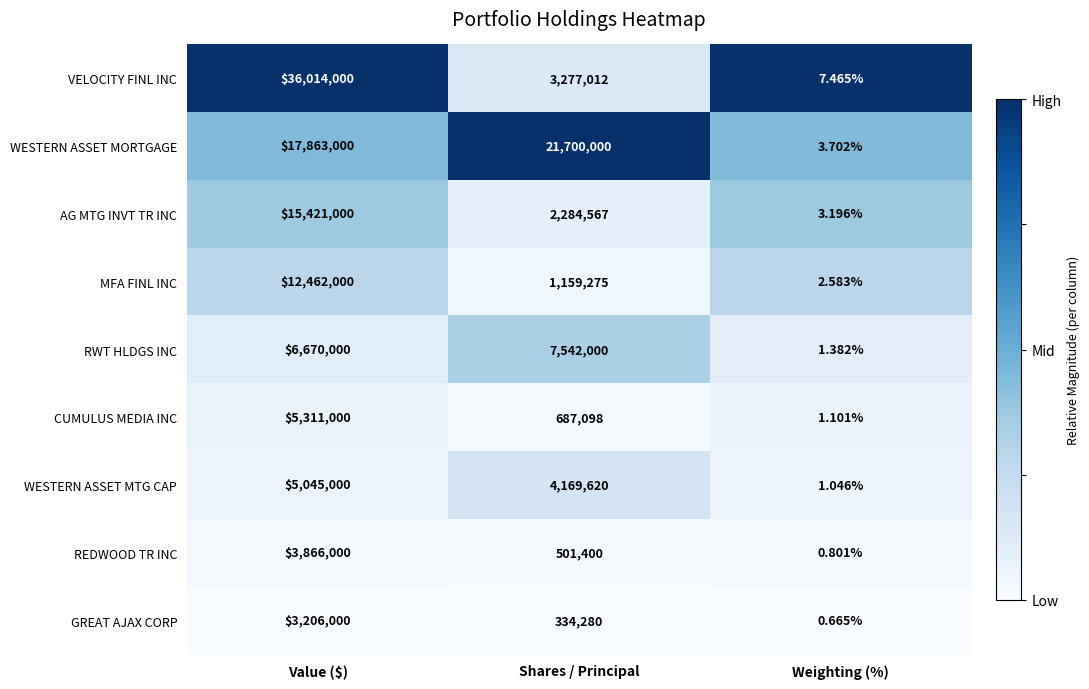

List the series in order of their peak value, lowest first.

GREAT AJAX CORP, REDWOOD TR INC, WESTERN ASSET MTG CAP, CUMULUS MEDIA INC, RWT HLDGS INC, MFA FINL INC, AG MTG INVT TR INC, WESTERN ASSET MORTGAGE, VELOCITY FINL INC